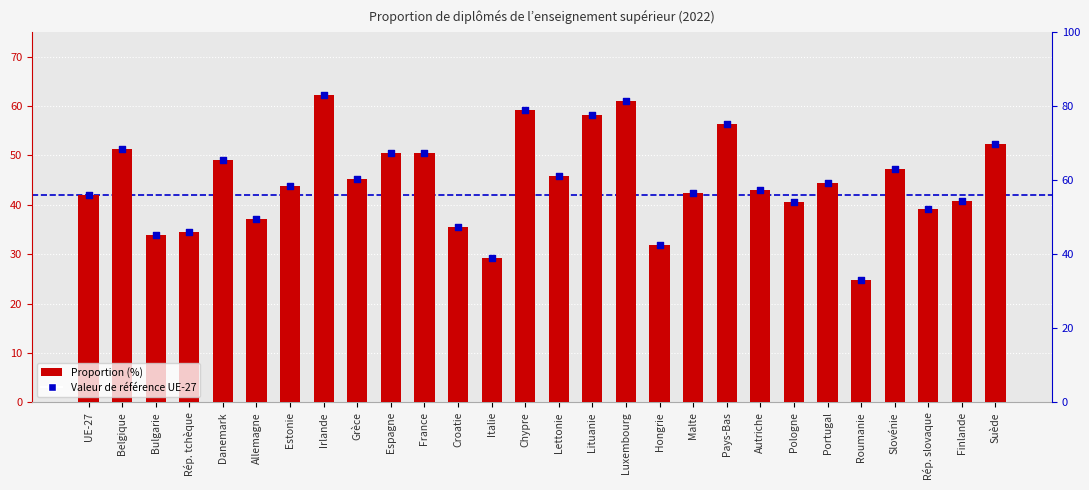

Which series reaches the maximum Y coordinate?

Proportion (%)